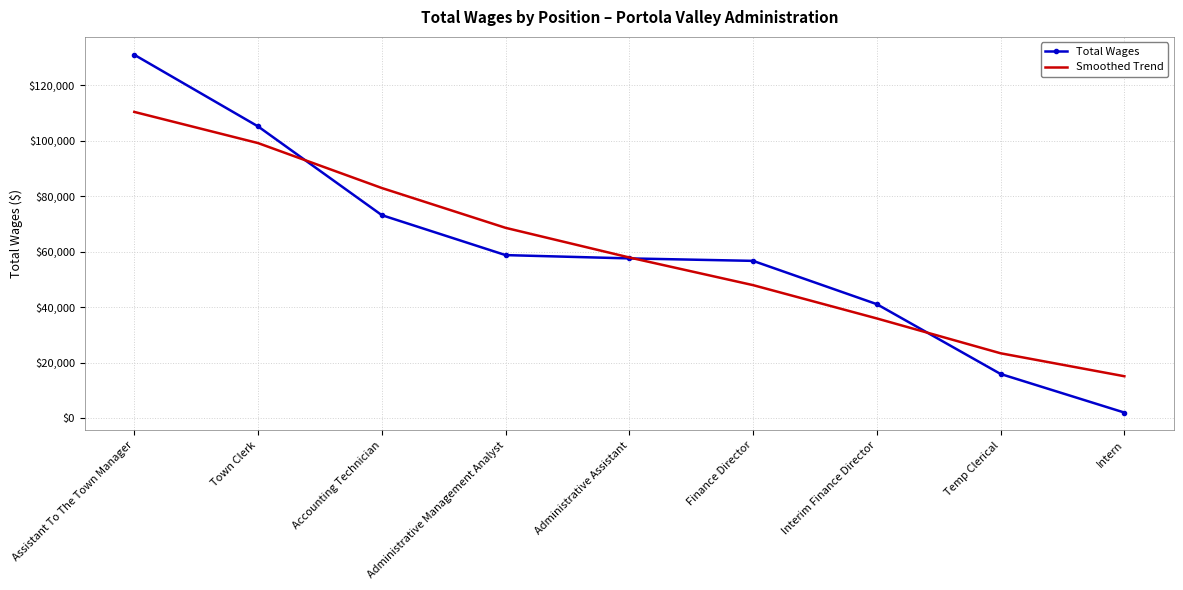

Read the Total Wages value at Interim Finance Director.

41071.0